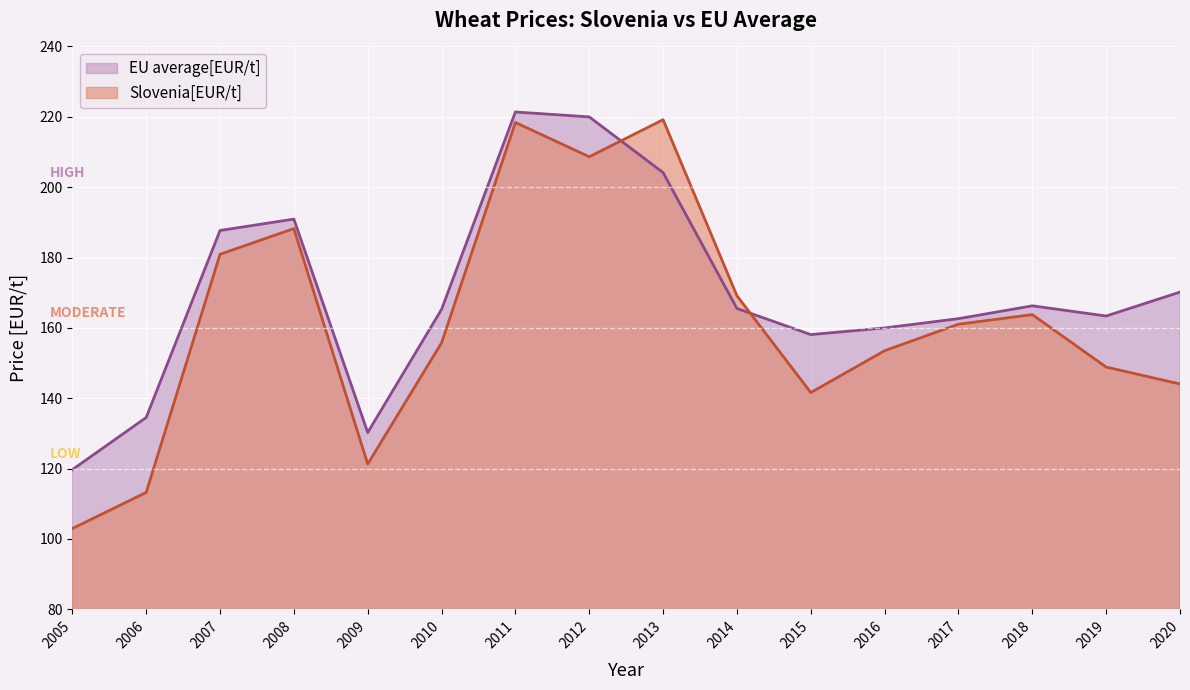

What are all the series names shown in the legend?

EU average[EUR/t], Slovenia[EUR/t]